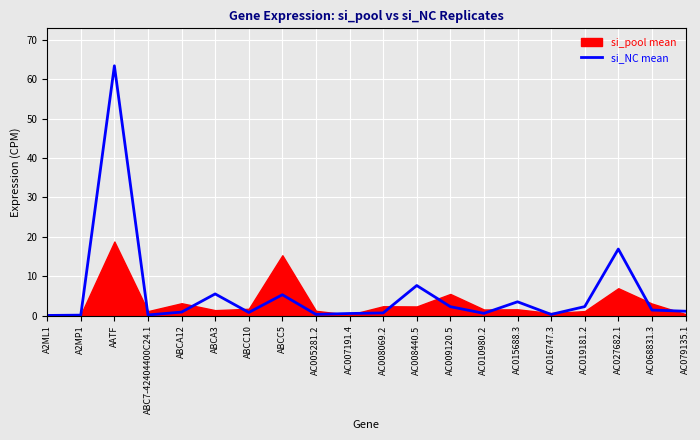

Read the value at AC005281.2.

0.3